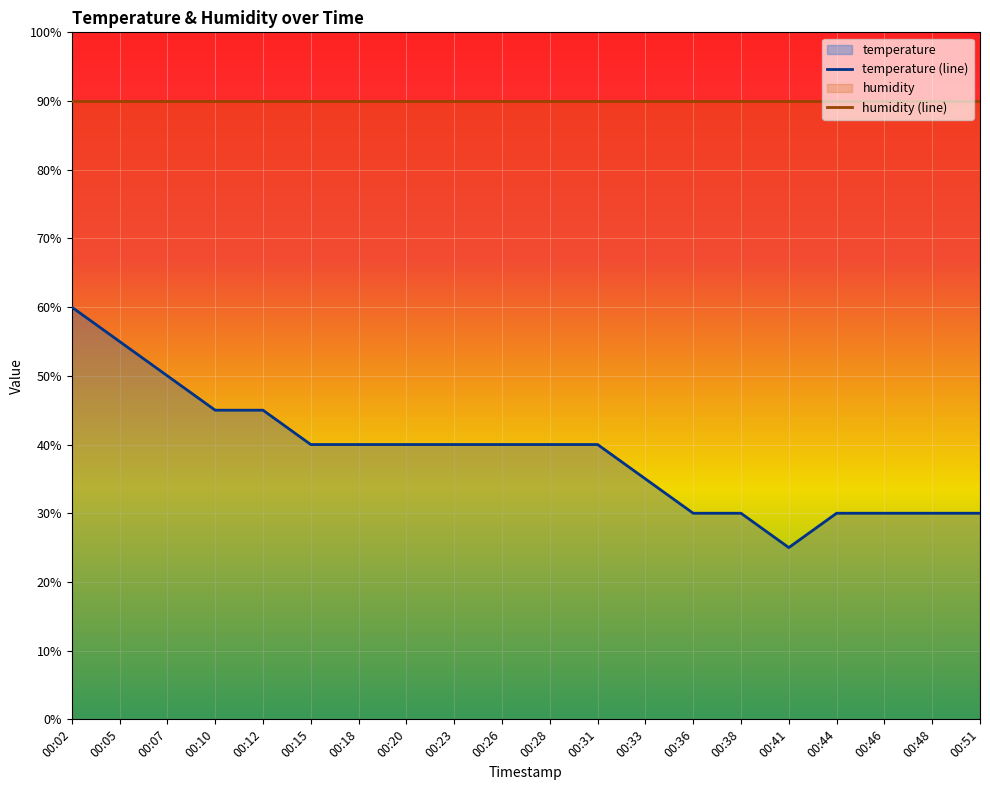

True or false: the data has more than 2 interior local peaks.

False